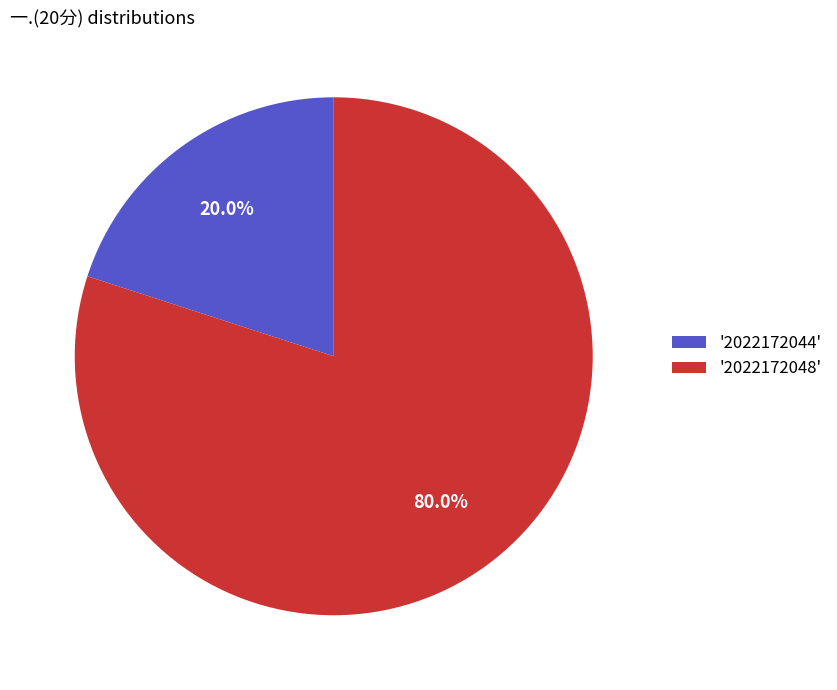

Count the number of slices in the pie.

2